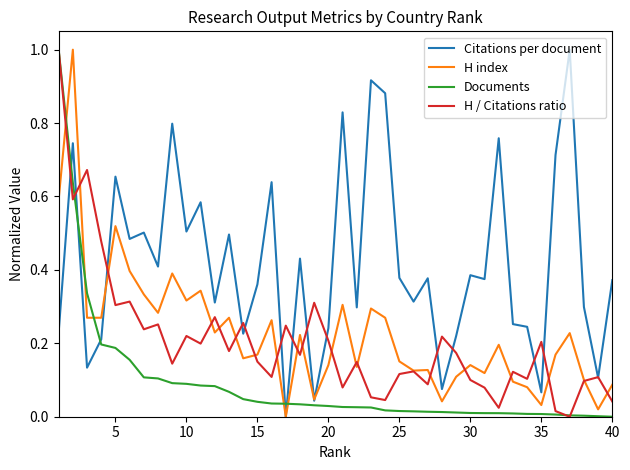

How many distinct data groups are displayed?

4